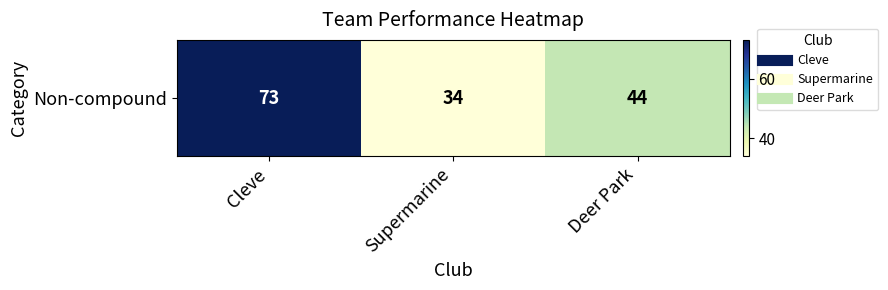

Rank the categories by value from lowest to highest.

Supermarine, Deer Park, Cleve